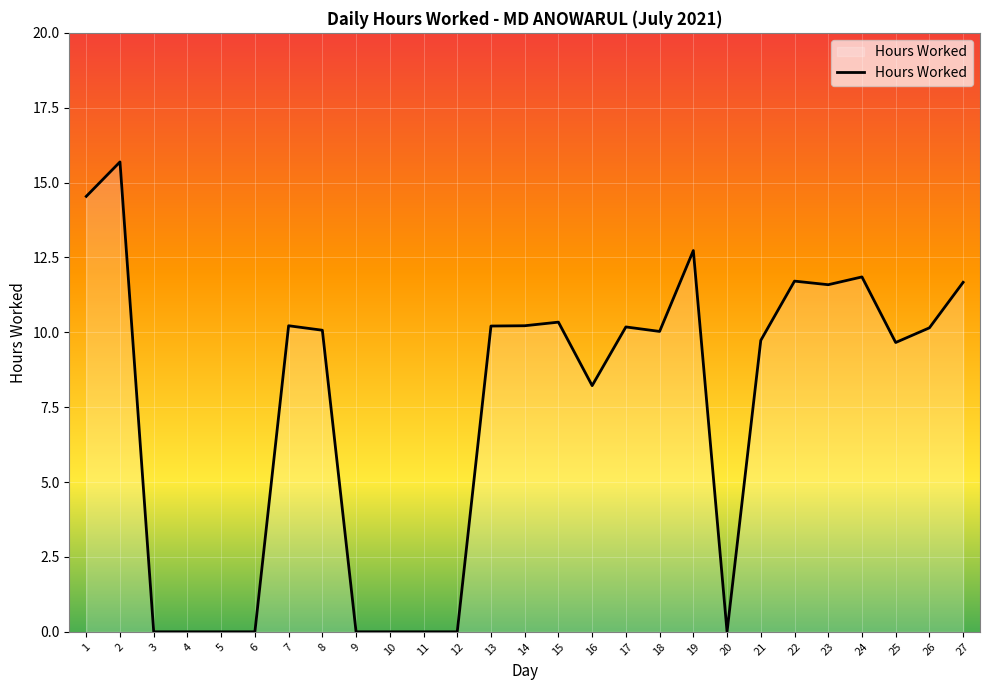

Is it true that the value at 4 is -6.1?

False